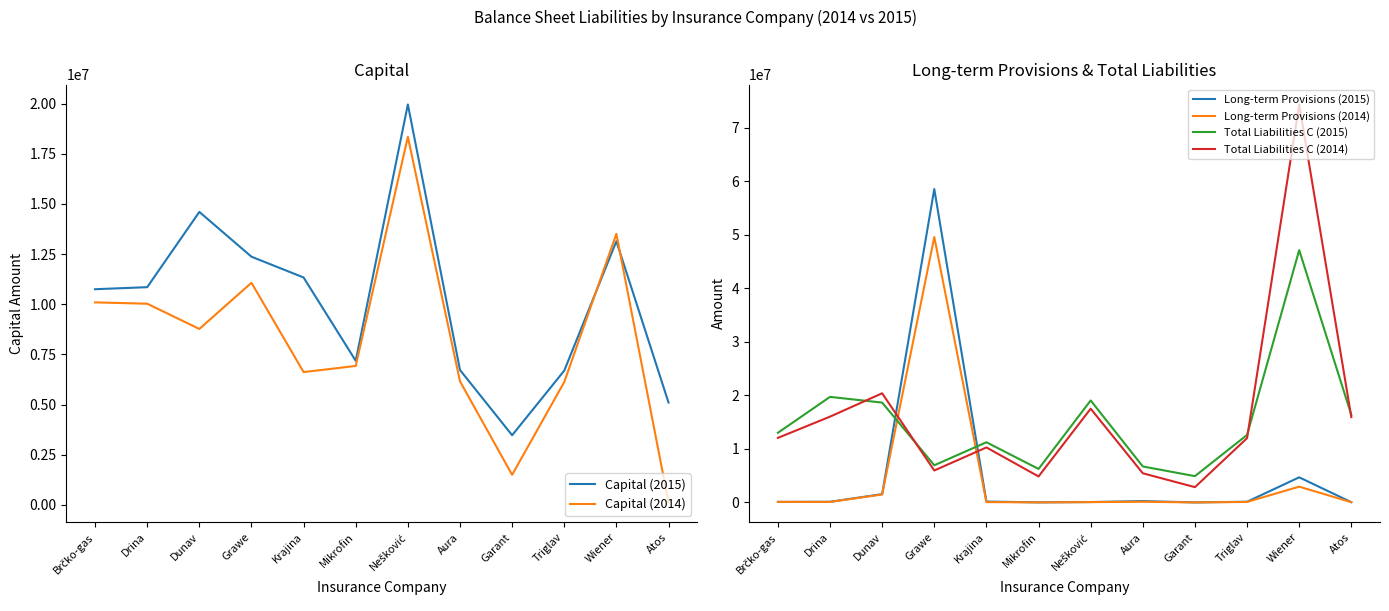

How many data points does each series have?

12